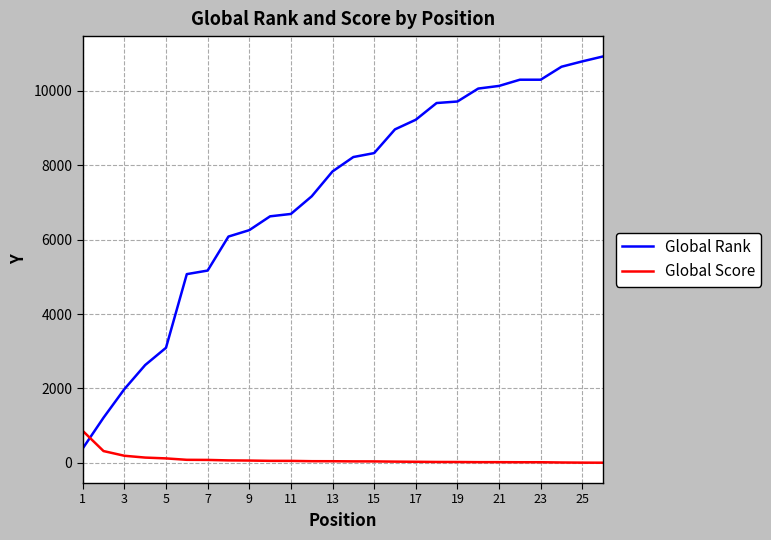

After their last crossing, which series has the higher values: Global Rank or Global Score?

Global Rank